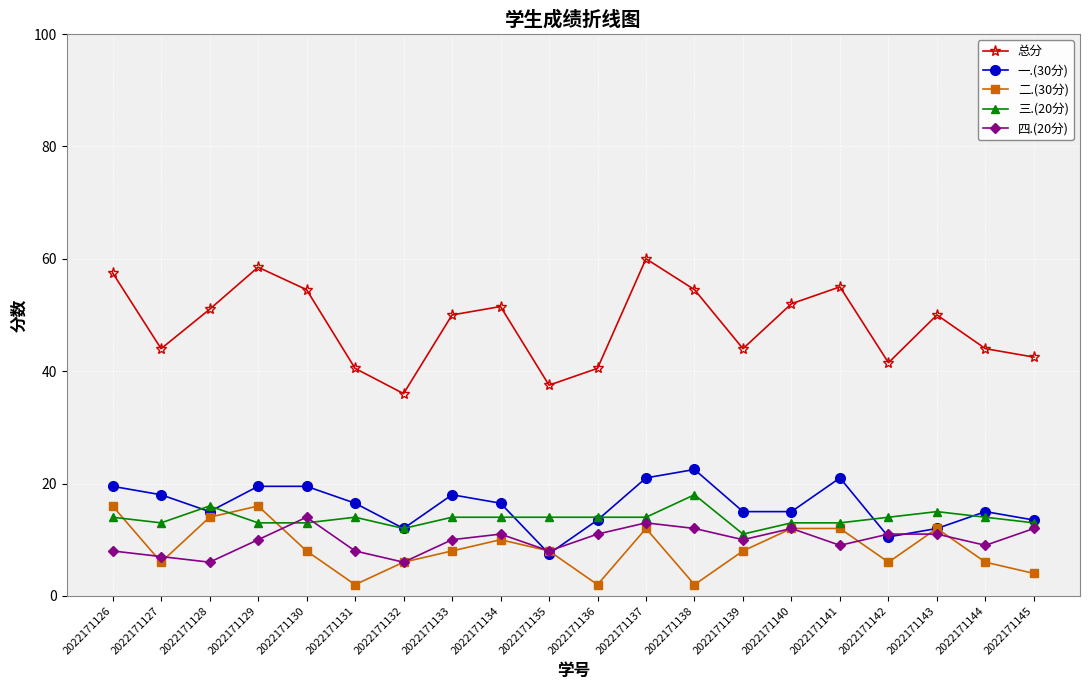

Does the chart have visible grid lines?

Yes